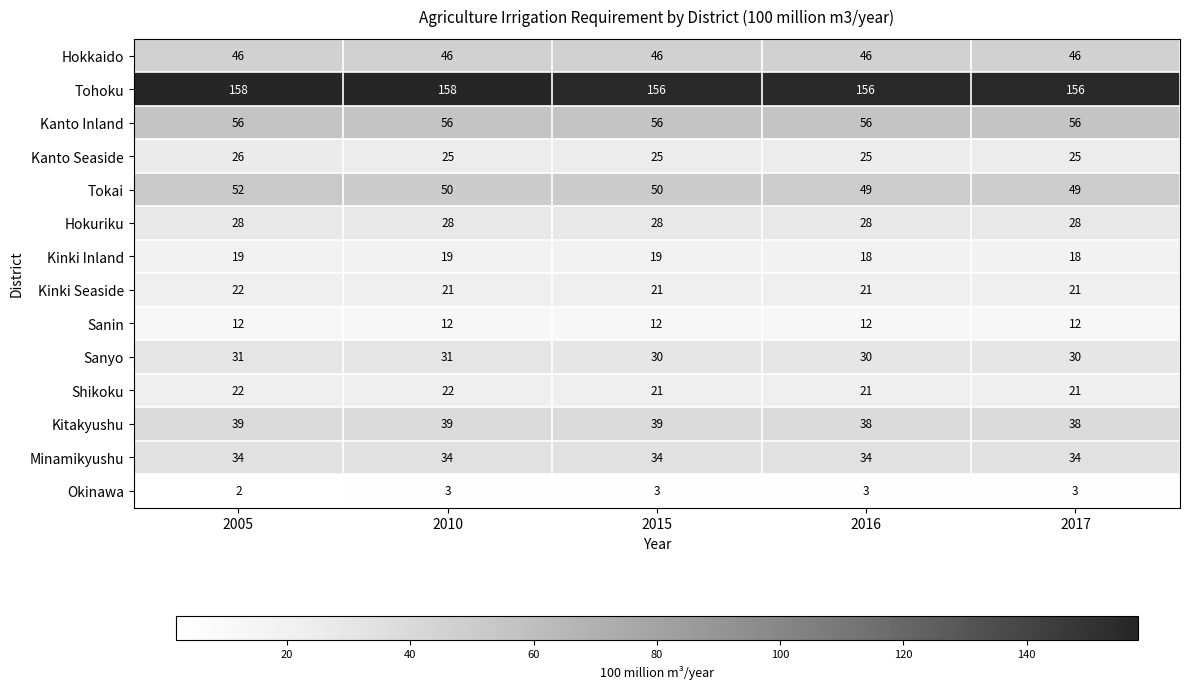

What is the sum of the Okinawa values at 2010 and 2017?

6